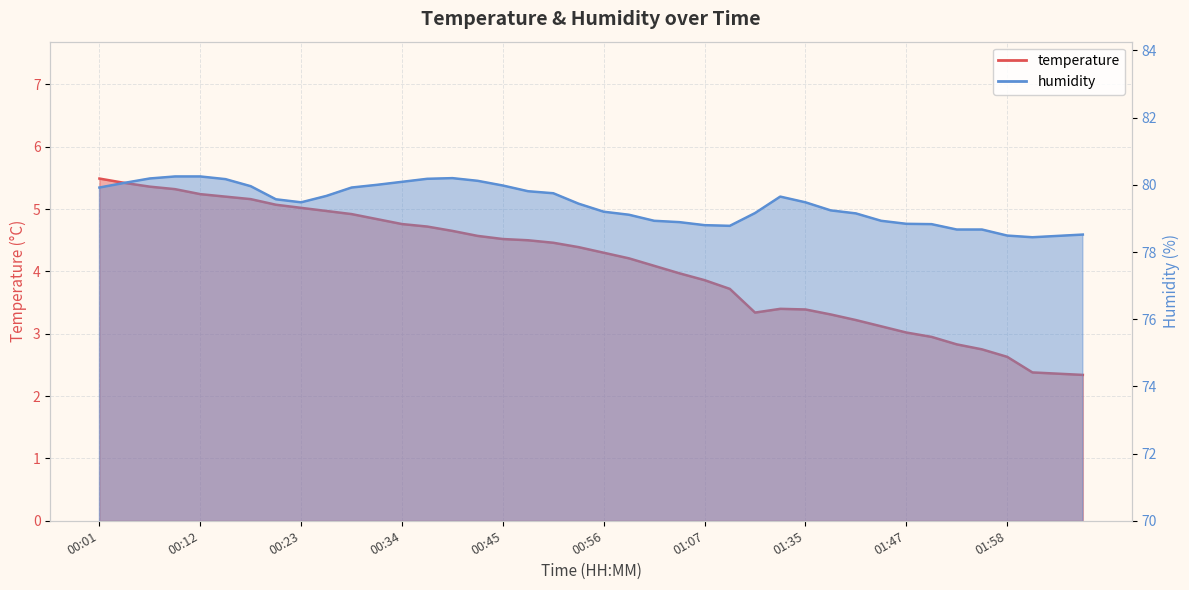

In temperature, how many points are higher than both neighbors (excluding endpoints)?

1